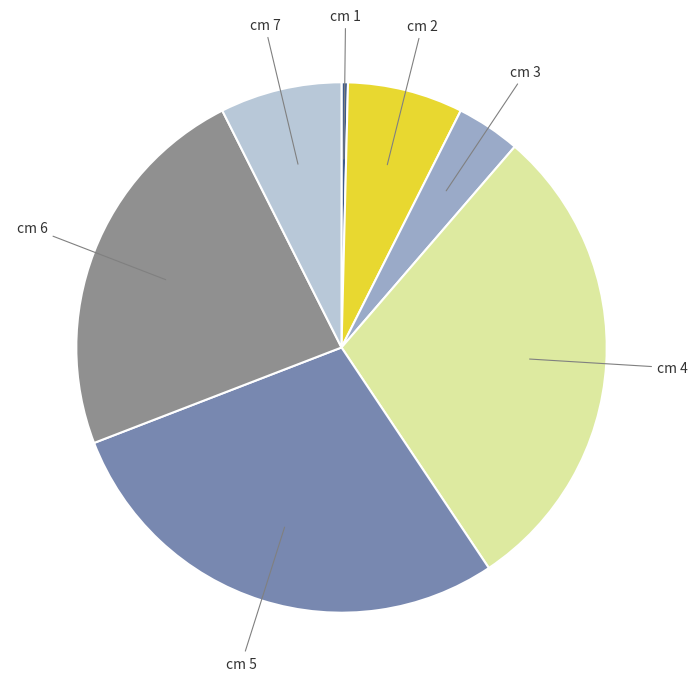

Is there a majority slice in this chart?

No